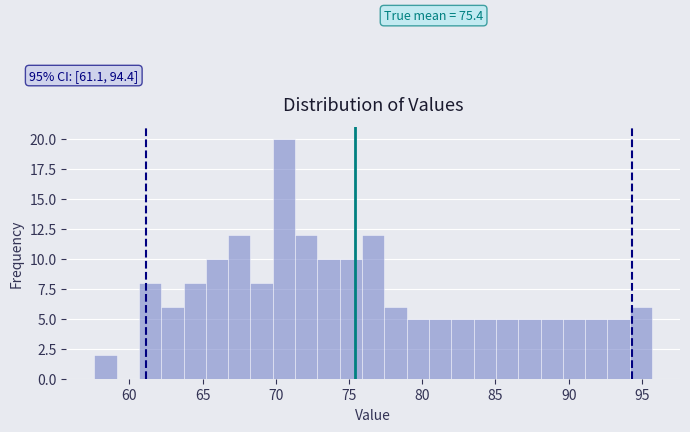

Around what value on the x-axis is the tallest bar? Give the approximate position of its centre, as read against the axis.

70.5